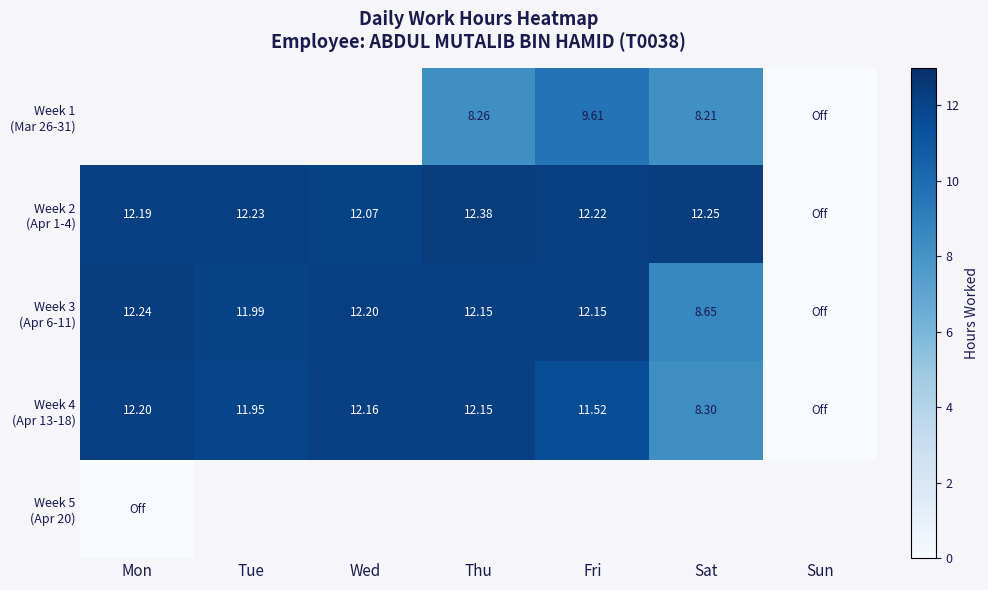

What is the difference between the Week 4 (Apr 13-18) values at Sun and Thu?

12.2